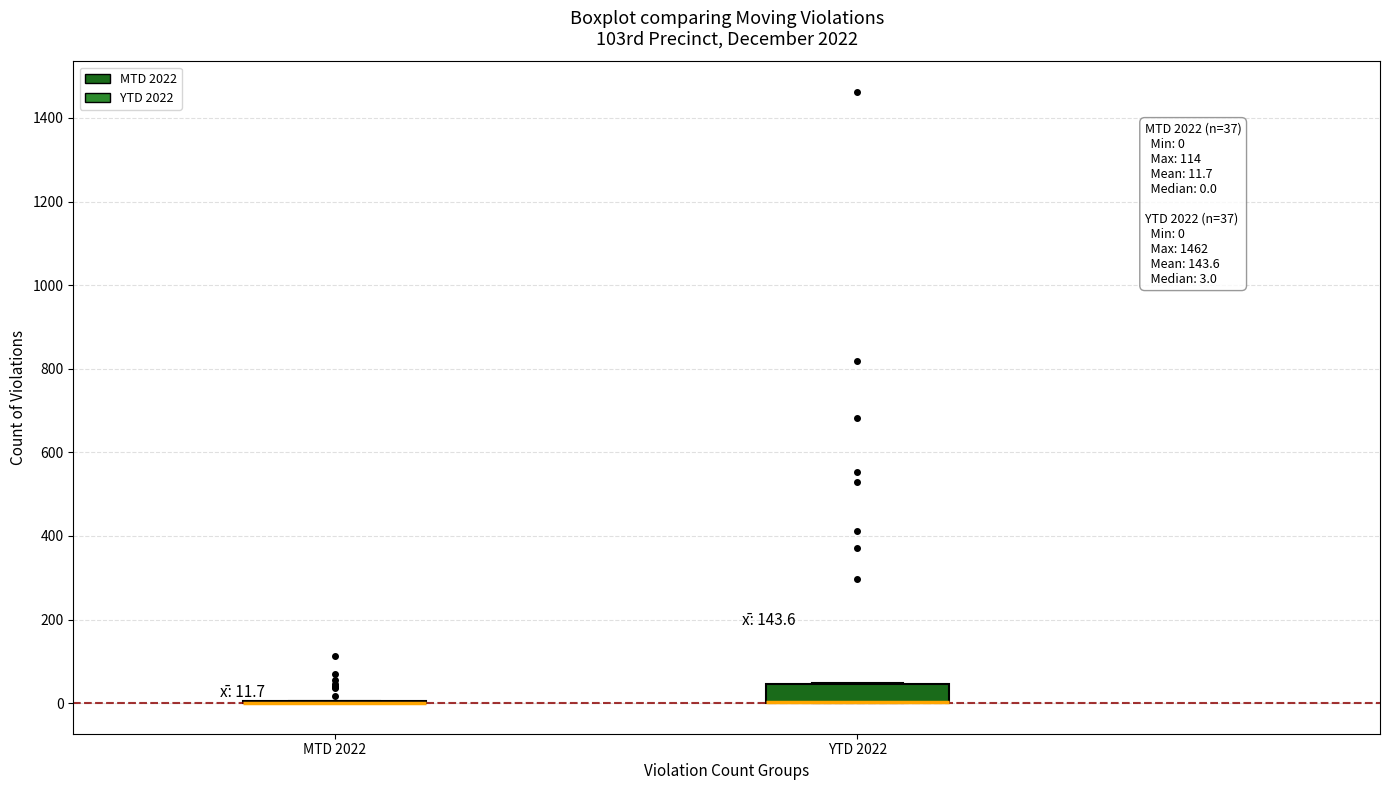

Which box is the tallest, from its lower edge to its upper edge?

YTD 2022